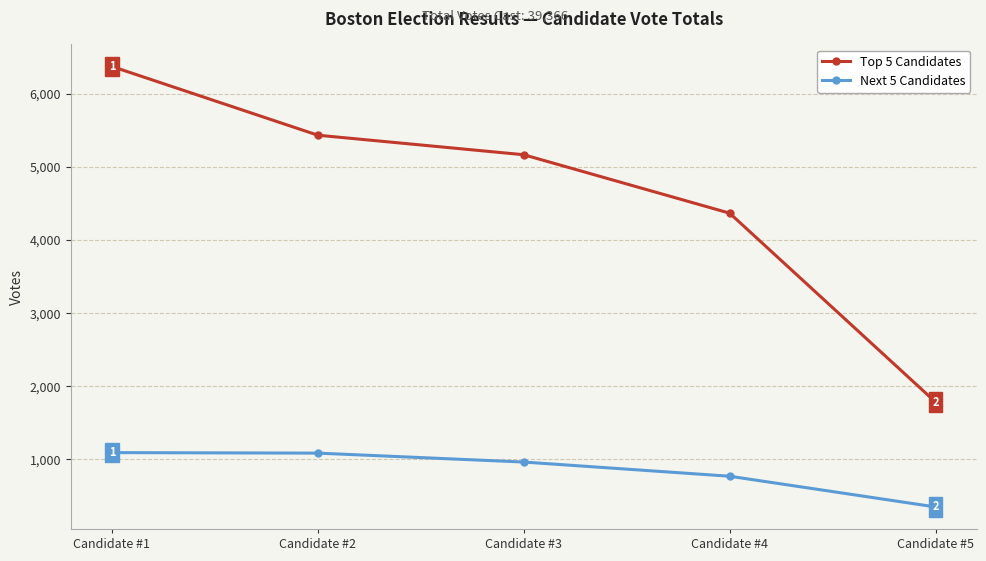

Which label corresponds to the smallest value in the chart?

Candidate #5